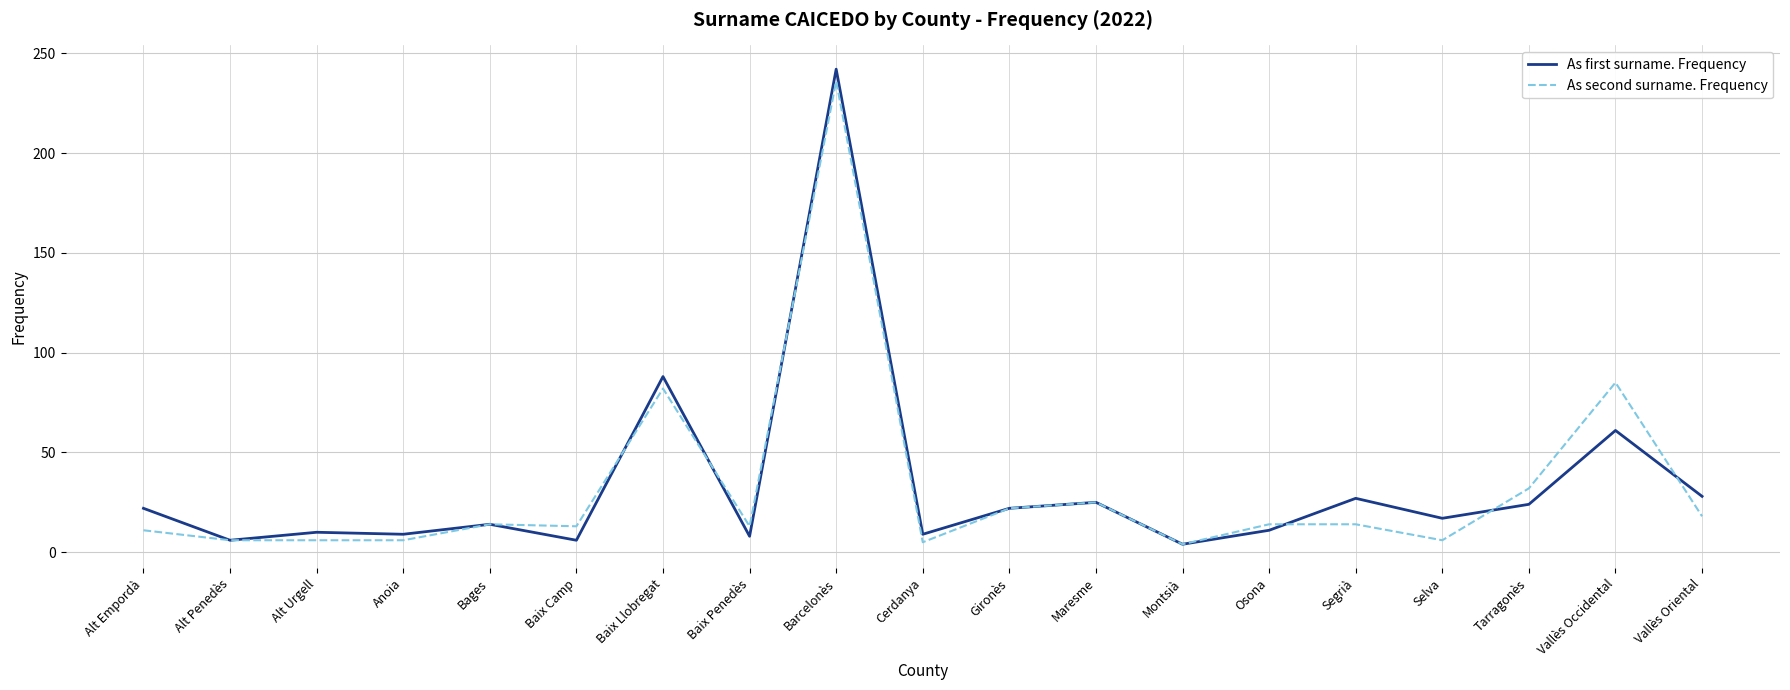

Is the value of As first surname. Frequency at Osona greater than the value of As second surname. Frequency at Maresme?

No